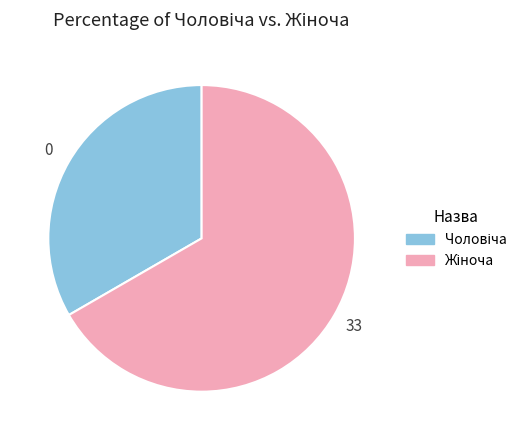

Does any single category account for the majority?

Yes